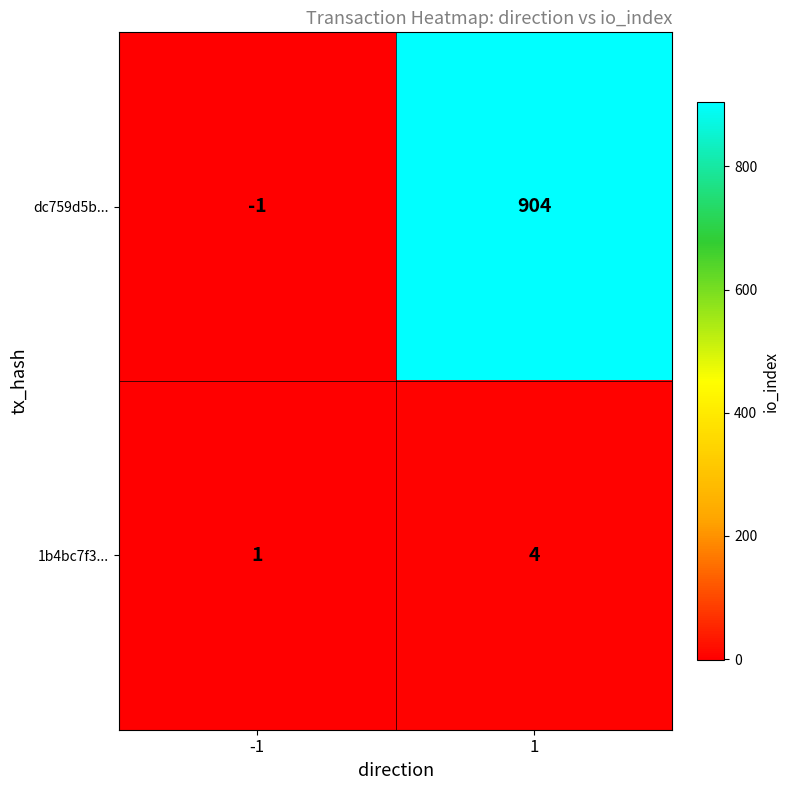

The dc759d5b... series shows 1259 at 1. True or false?

False